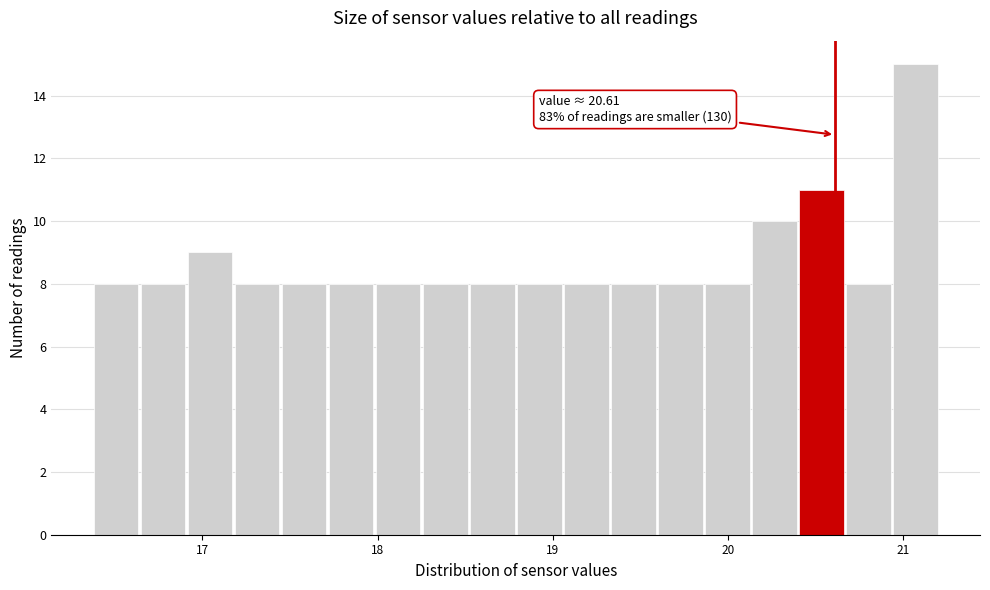

Around what value on the x-axis is the tallest bar? Give the approximate position of its centre, as read against the axis.

21.1